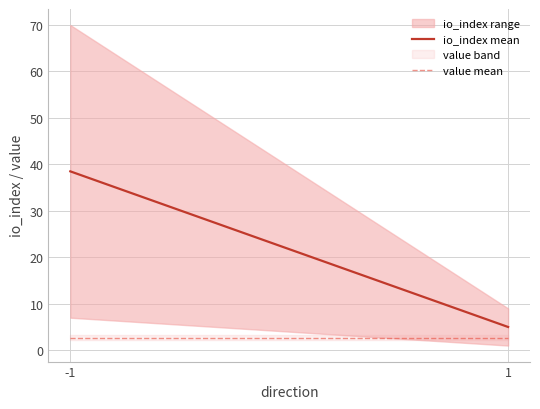

What is the highest value of the value mean series?

2.7